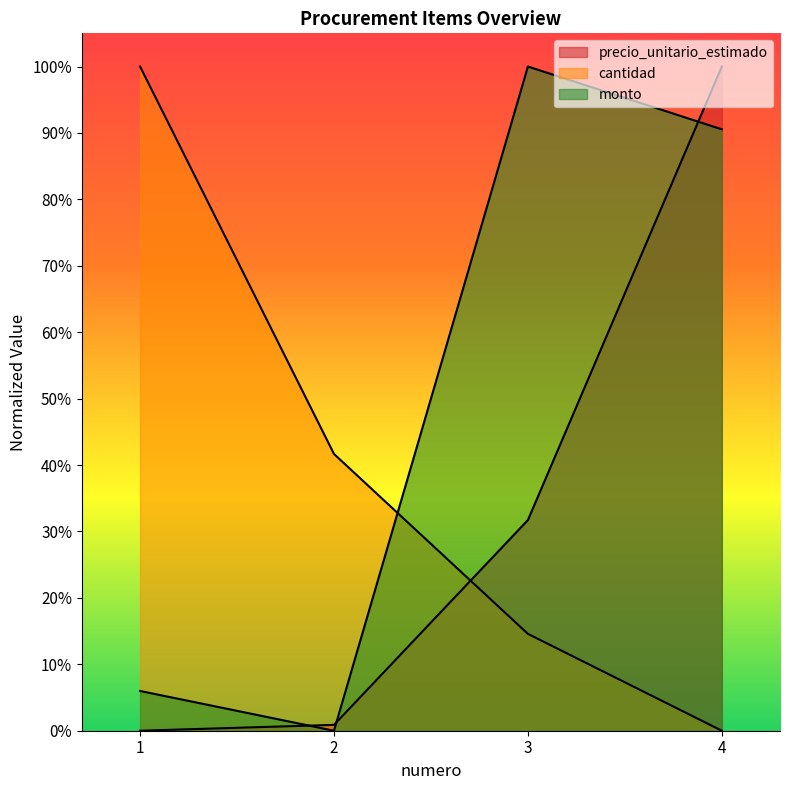

Reading left to right, list all the values displayed in this chart.

precio_unitario_estimado: 0.0	0.0	0.3	1.0
cantidad: 1.0	0.4	0.1	0.0
monto: 0.1	0.0	1.0	0.9